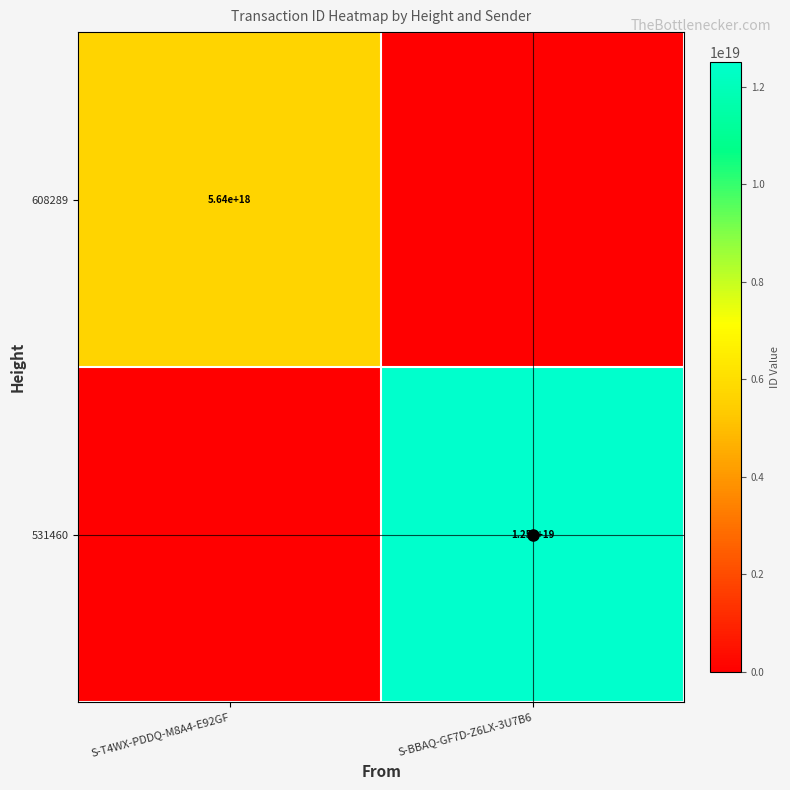

What is the difference between the highest and lowest values at S-T4WX-PDDQ-M8A4-E92GF?

5637181949266654208